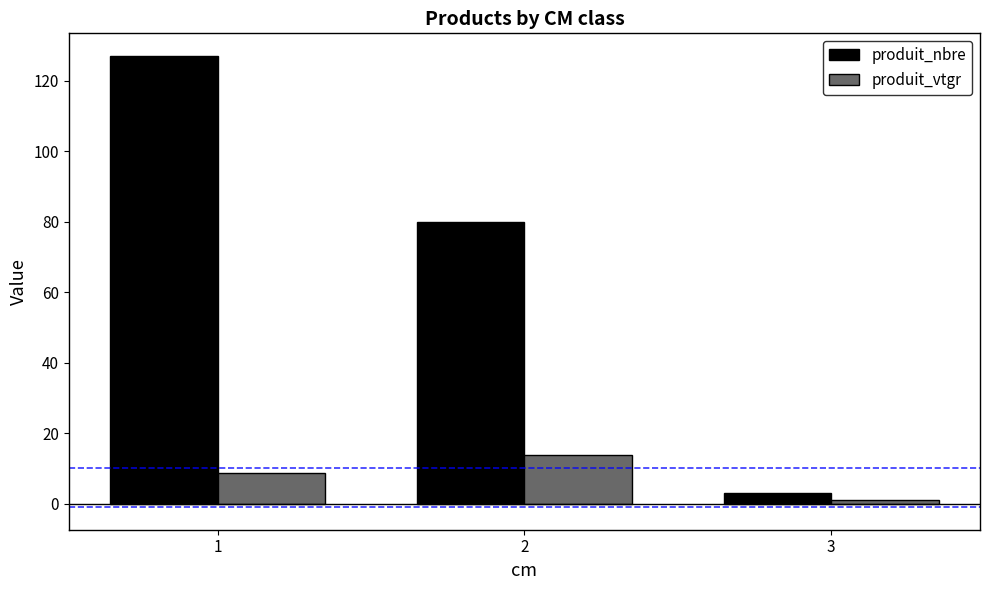

List the series in order of their peak value, lowest first.

produit_vtgr, produit_nbre